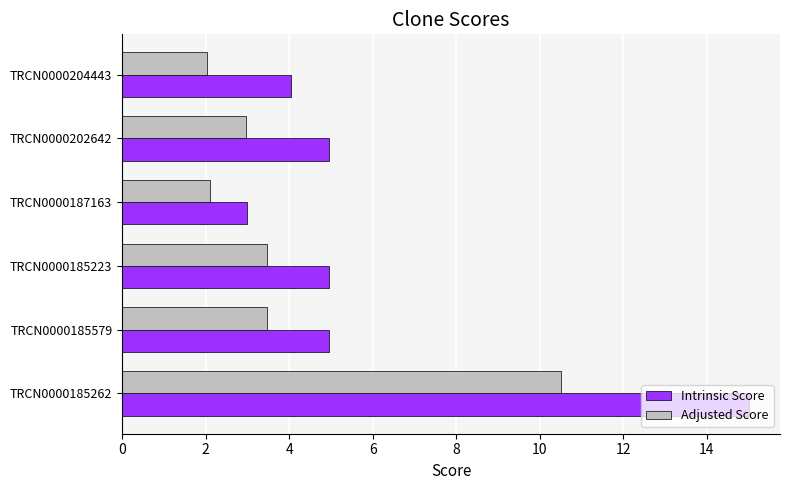

What are all the series names shown in the legend?

Intrinsic Score, Adjusted Score